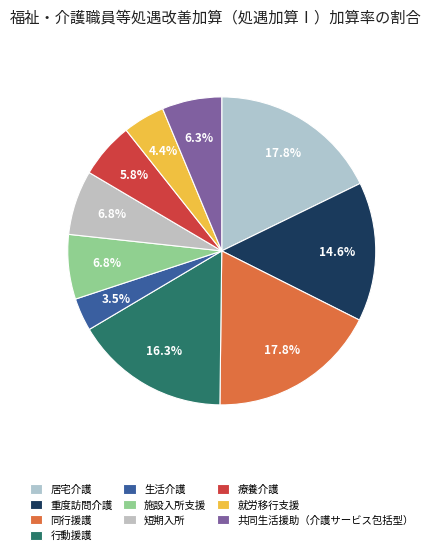

What percentage is the 施設入所支援 slice, to the nearest percent?

7%